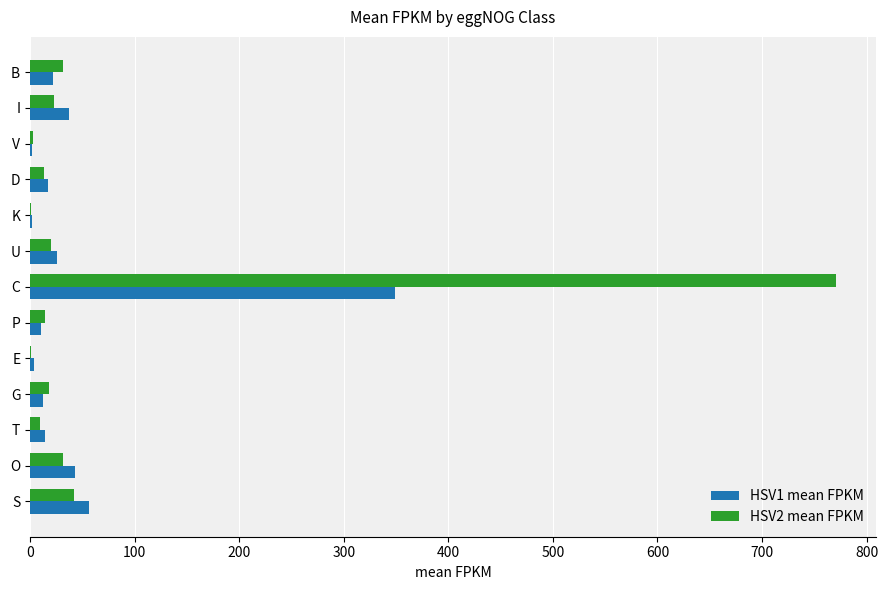

What is the average value of the HSV2 mean FPKM series?

75.3